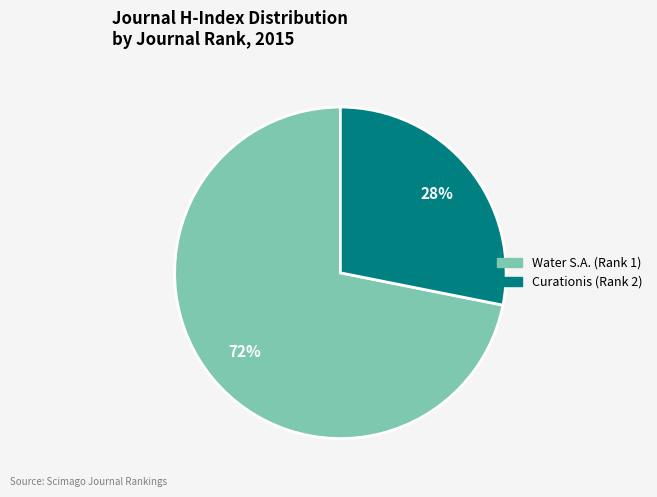

What percentage is the Curationis (Rank 2) slice, to the nearest percent?

28%